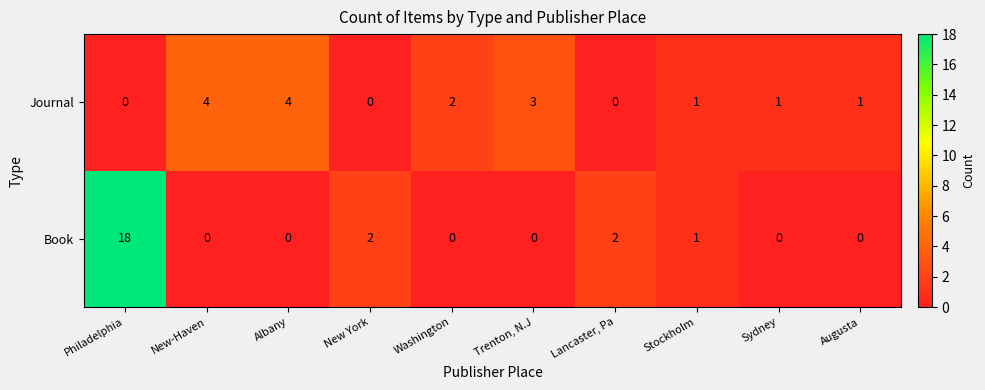

List the series in order of their peak value, highest first.

Book, Journal